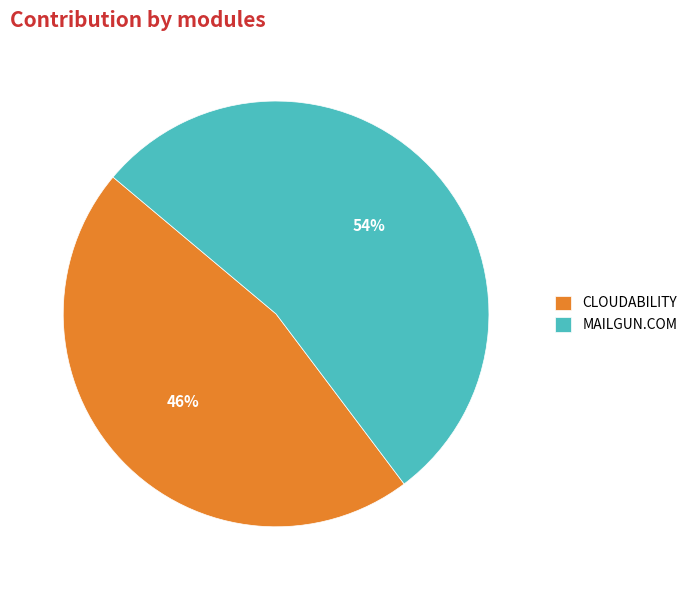

To the nearest percent, what is the average slice percentage?

50%